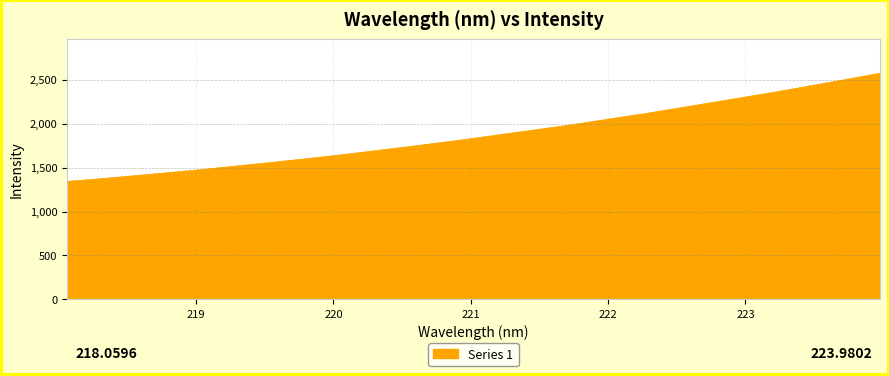

How many lines are shown in the chart?

1